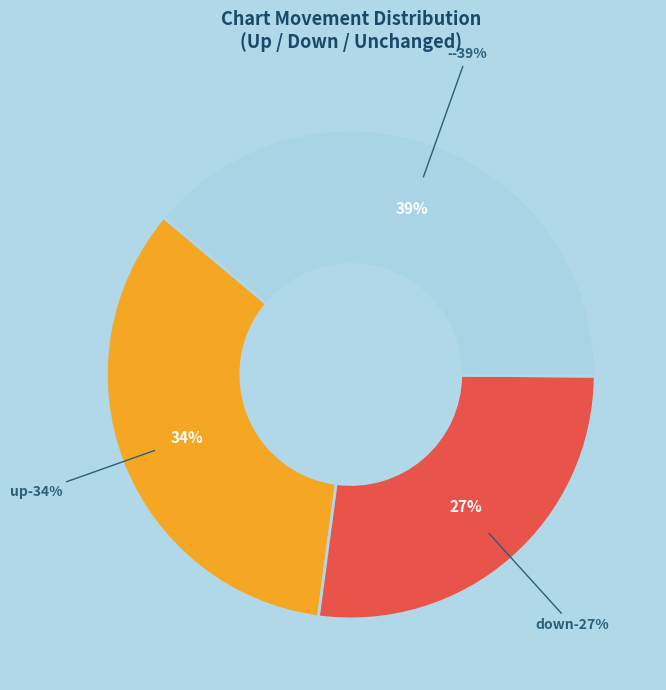

What is the change in value from down to -?

+12